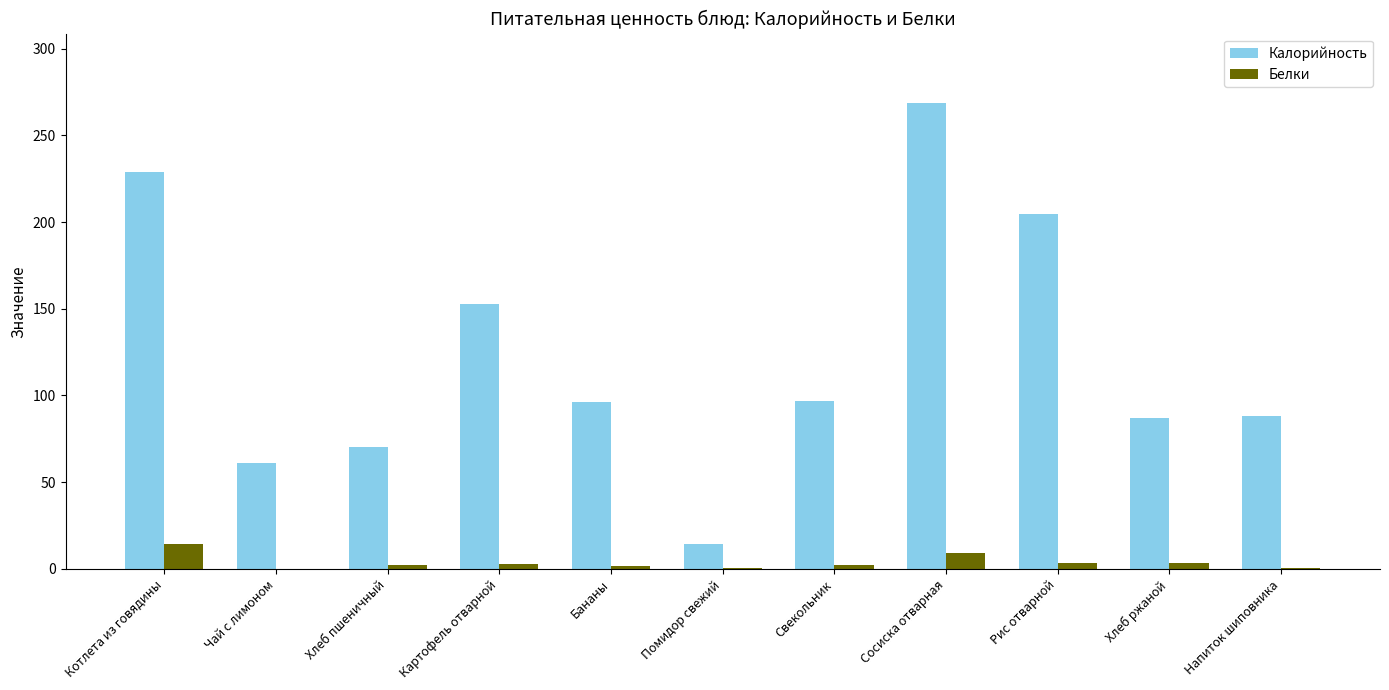

Which series changed the most between Бананы and Хлеб ржаной?

Калорийность